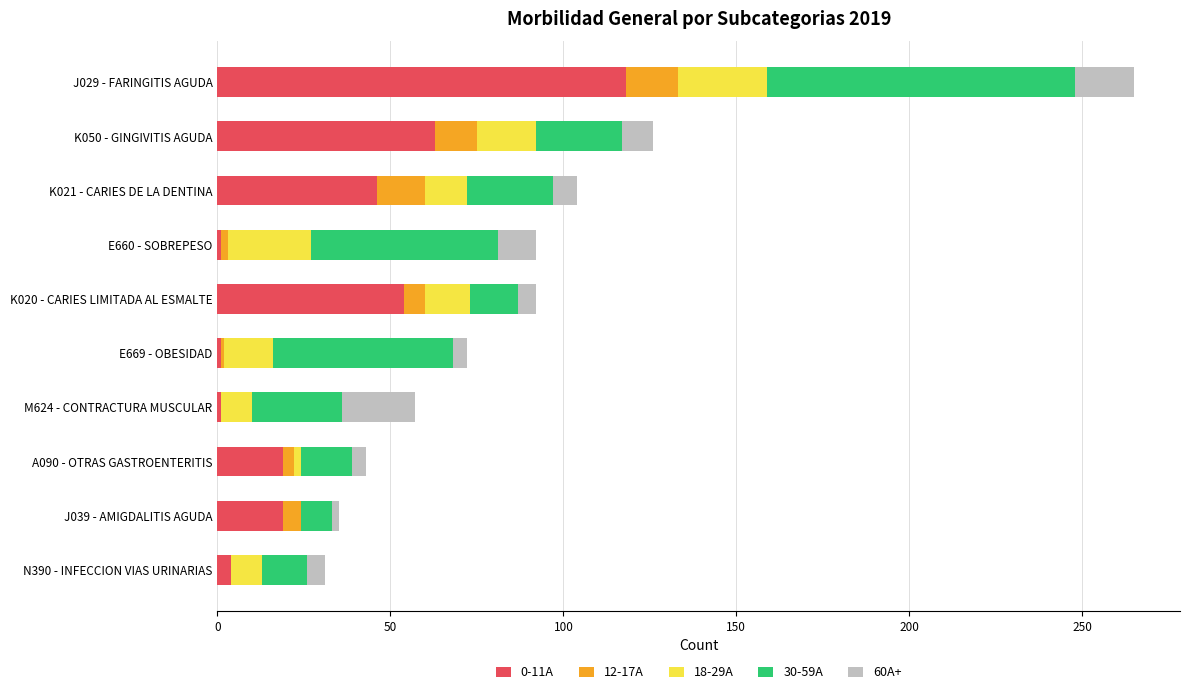

What are all the series names shown in the legend?

0-11A, 12-17A, 18-29A, 30-59A, 60A+